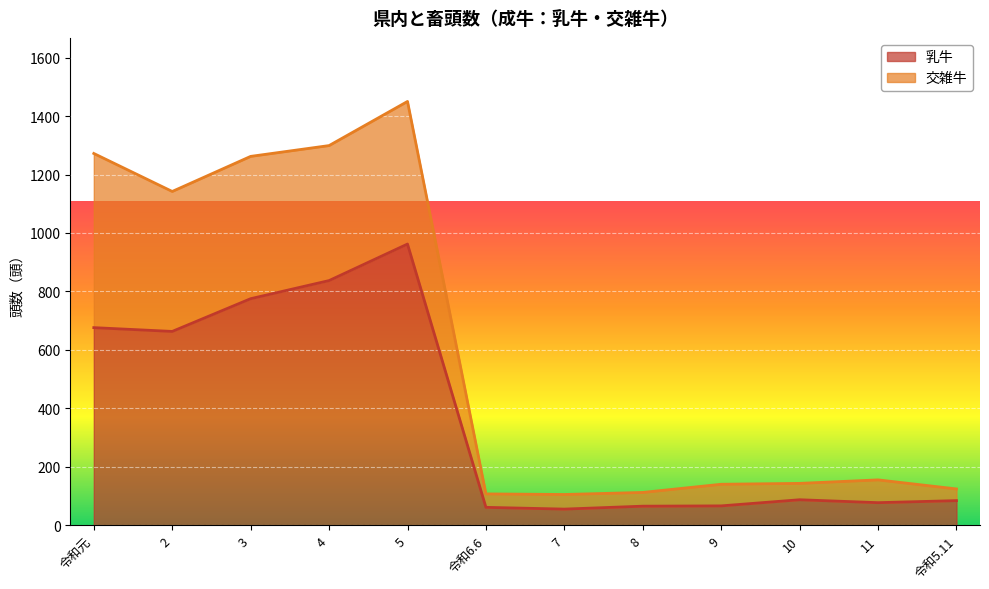

Which series has the largest total across all categories?

交雑牛